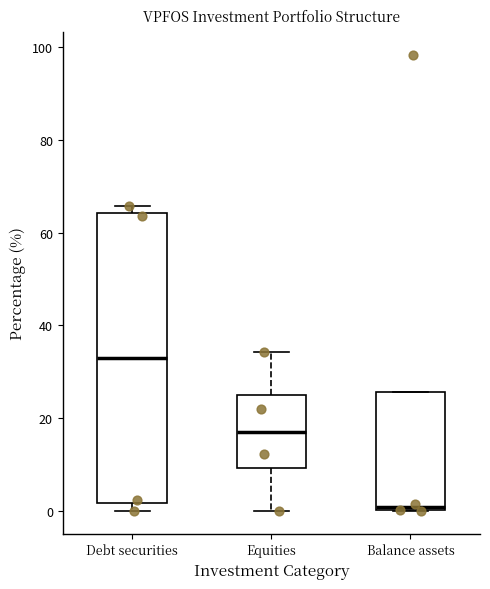

Comparing the boxes themselves (not the whiskers), which one is the tallest?

Debt securities